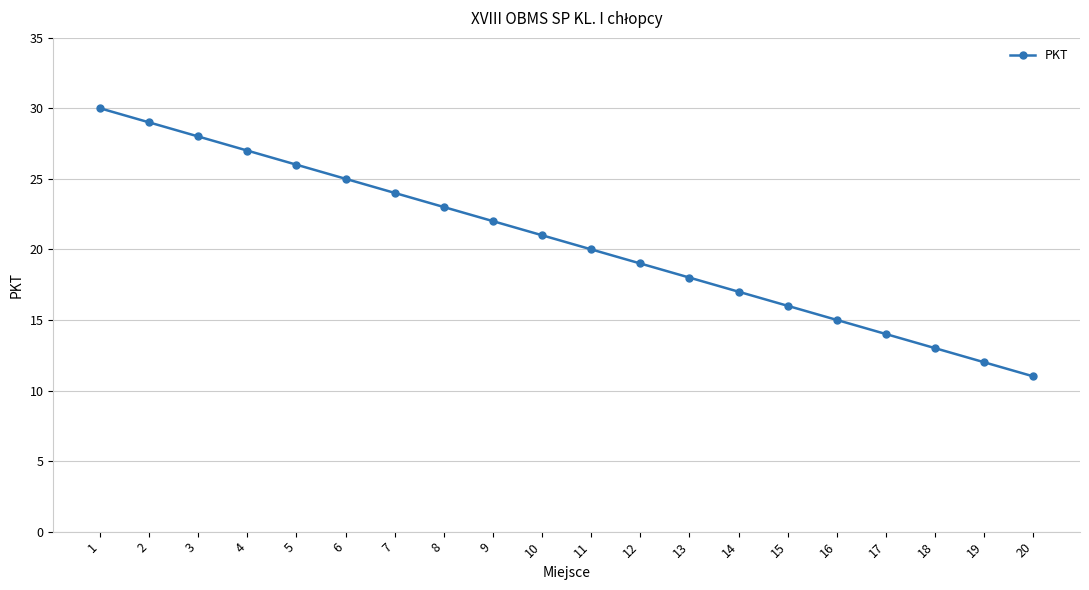

Which category has the highest value across all series?

1